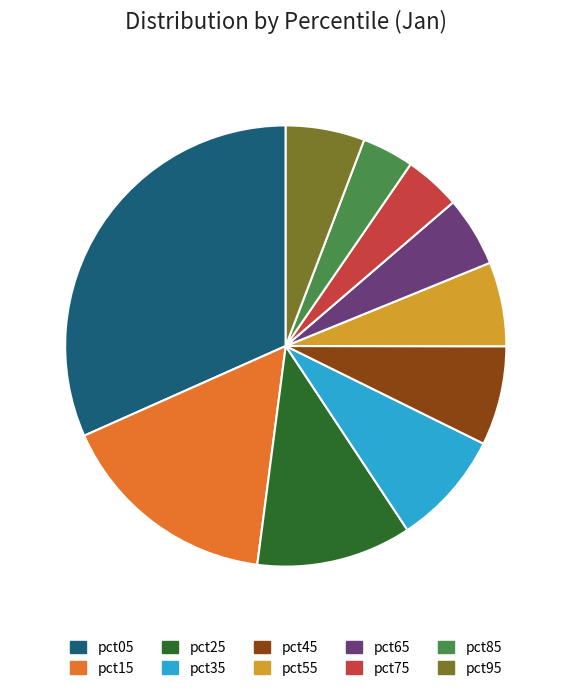

True or false: pct95 accounts for 6% of the total.

True